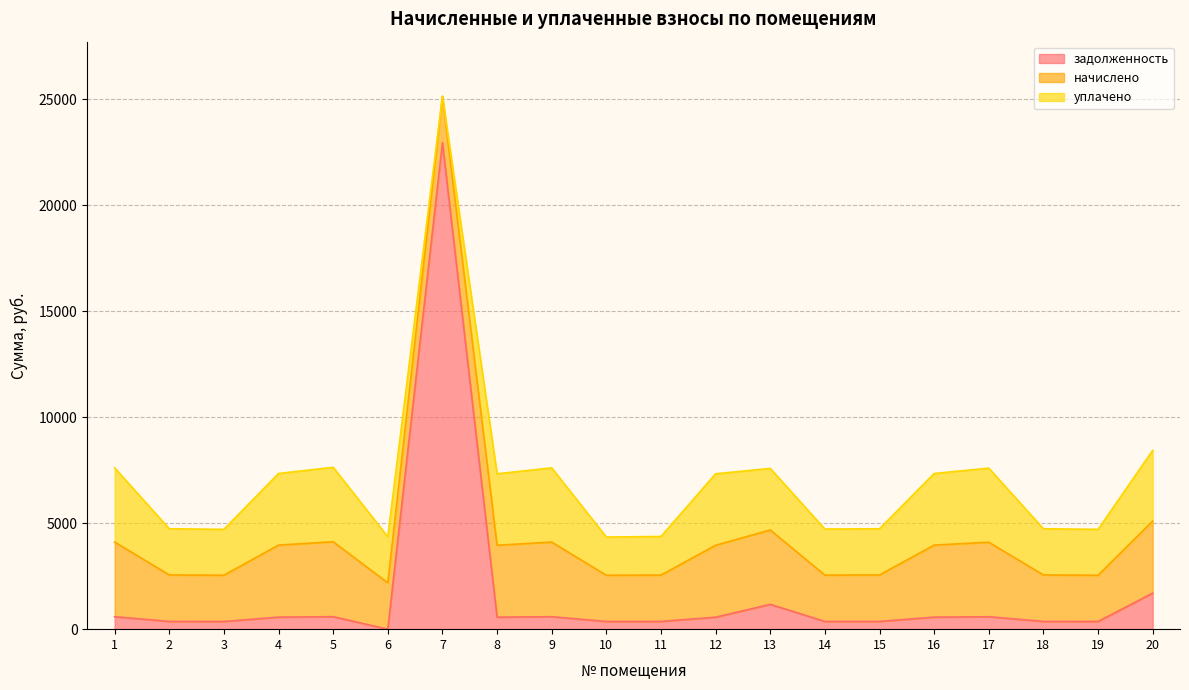

True or false: задолженность and начислено cross at least once.

True